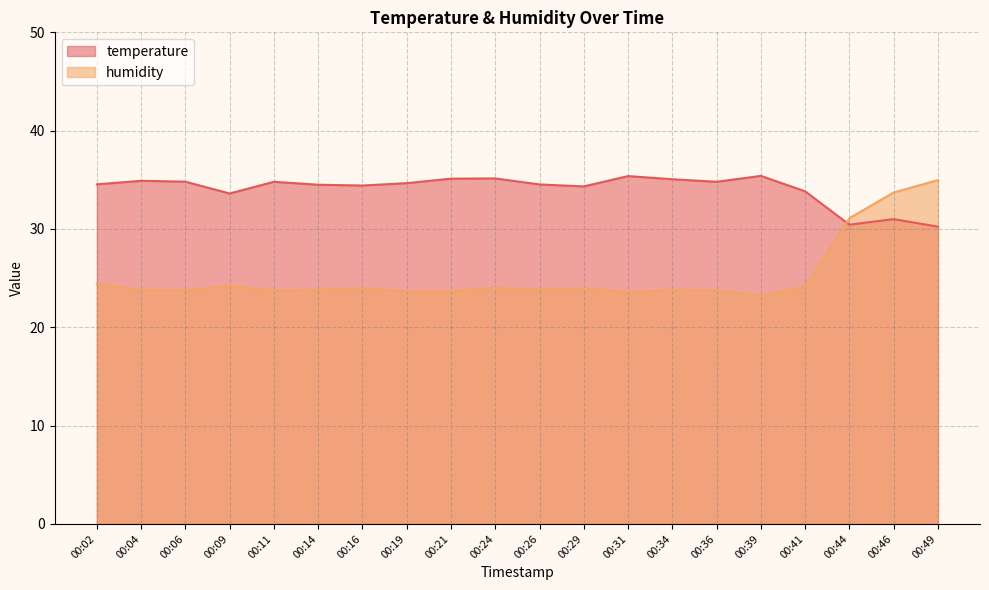

What is the approximate value of humidity at 00:09?

24.2